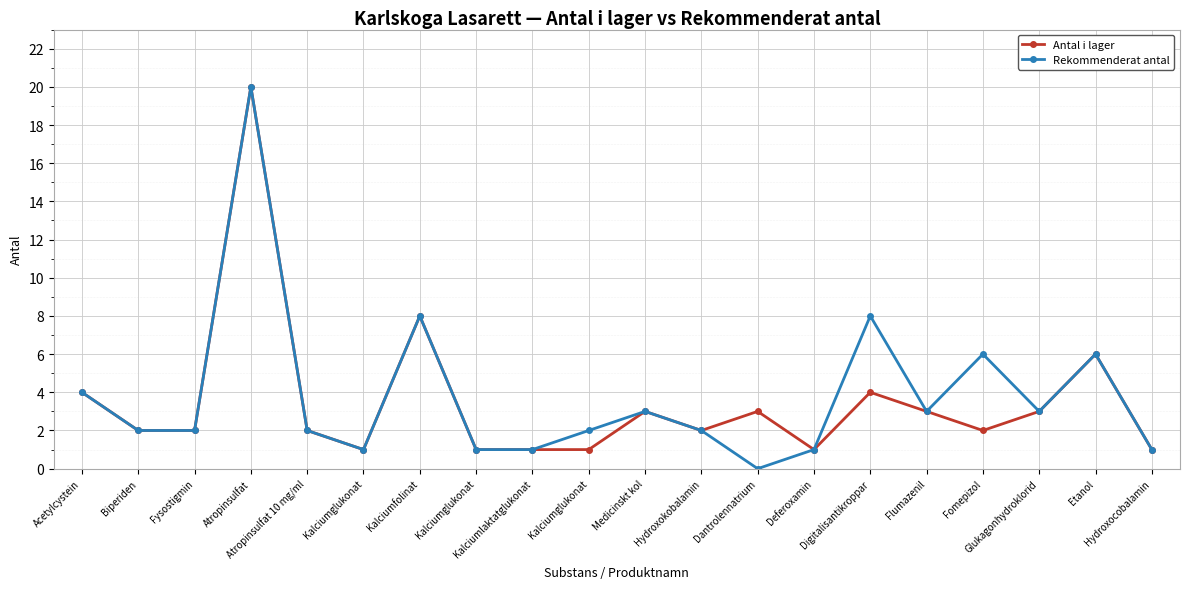

How many data points does each series have?

20